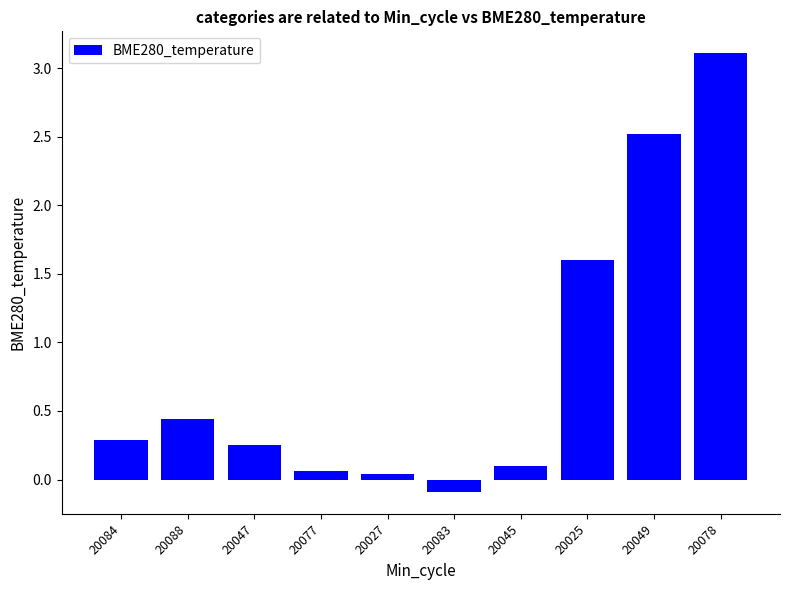

Which category has the highest value across all series?

20078